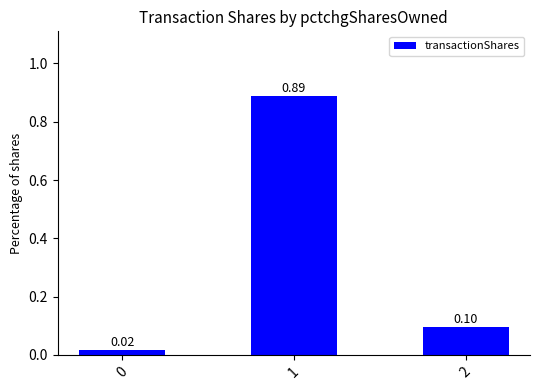

What is the change in value from 0 to 1?

+0.9